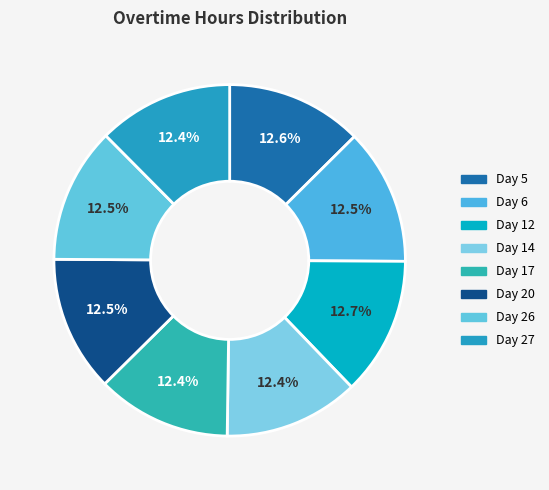

Is there a majority slice in this chart?

No